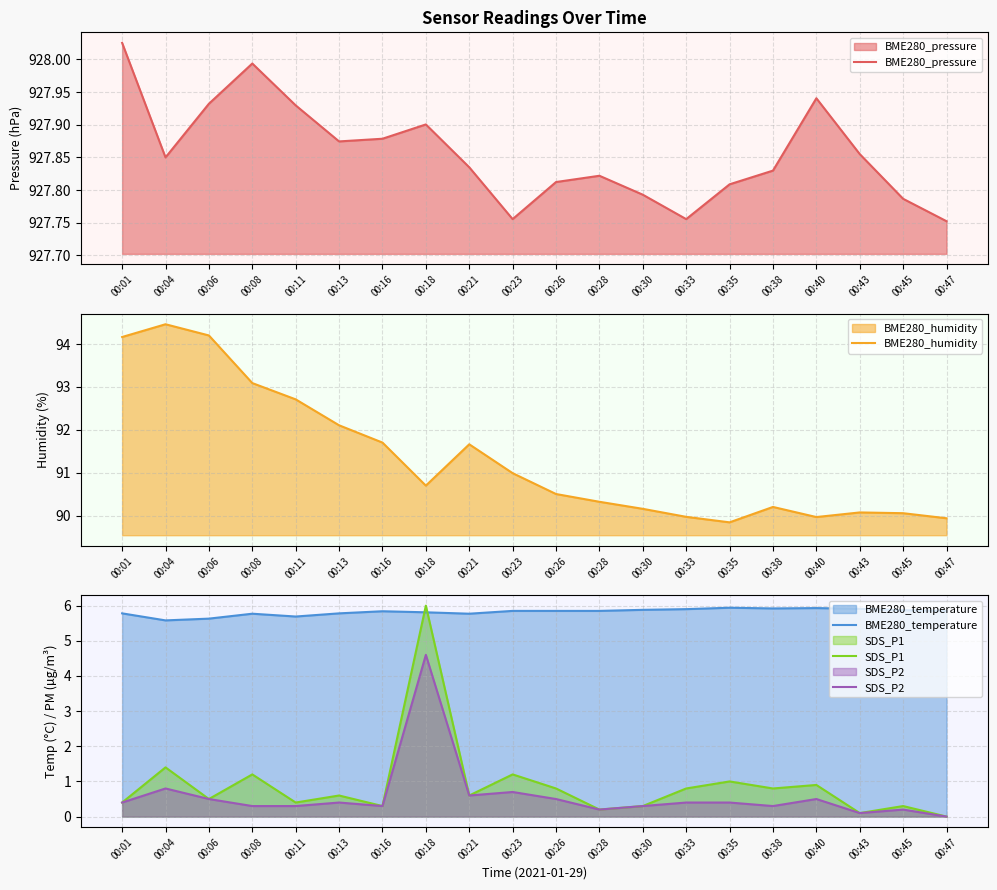

Rank the series at 00:40 from lowest to highest value.

SDS_P2, SDS_P1, BME280_temperature, BME280_humidity, BME280_pressure